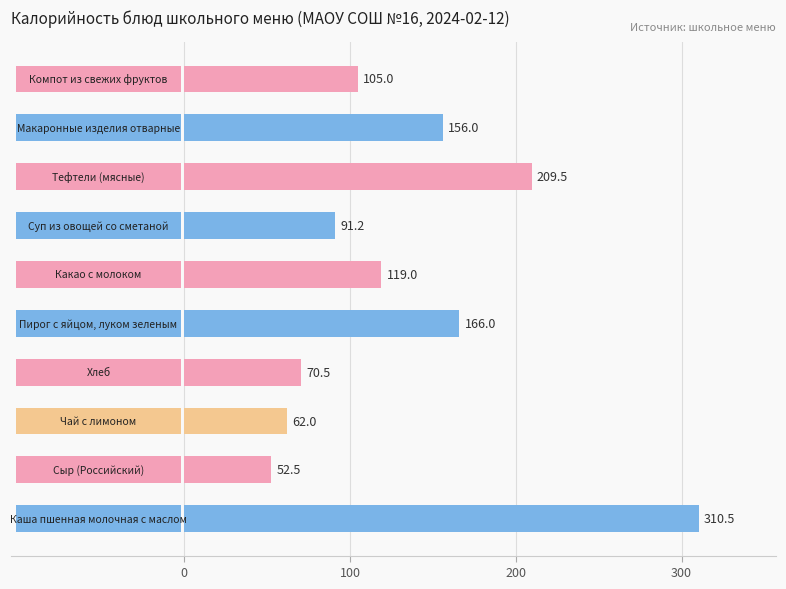

What is the change in value from 100 to 200?

+9.5